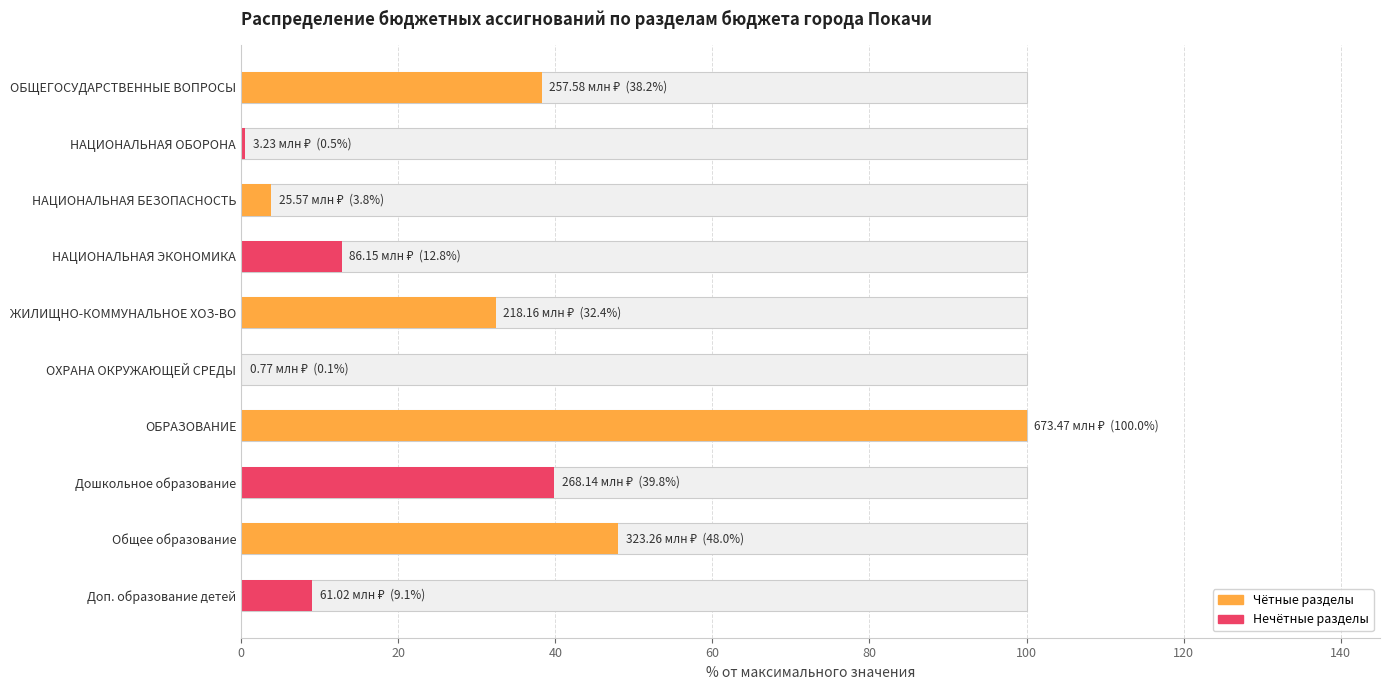

What is the maximum value shown in the chart?

100.0